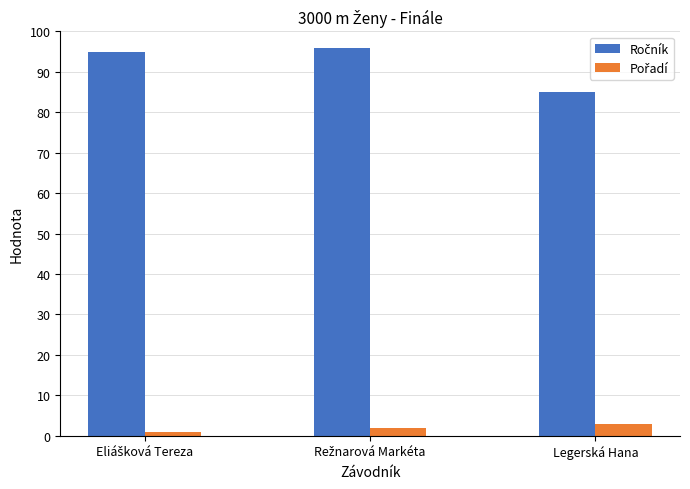

What is the maximum value shown in the chart?

96